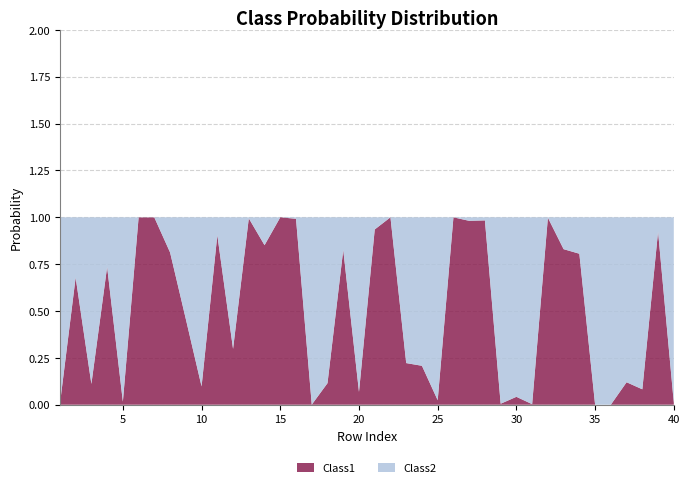

Reading right to left, transcribe all the data shown in this chart.

Class1: 40=0.0	39=0.9	38=0.1	37=0.1	36=0.0	35=0.0	34=0.8	33=0.8	32=1.0	31=0.0	30=0.0	29=0.0	28=1.0	27=1.0	26=1.0	25=0.0	24=0.2	23=0.2	22=1.0	21=0.9	20=0.1	19=0.8	18=0.1	17=0.0	16=1.0	15=1.0	14=0.9	13=1.0	12=0.3	11=0.9	10=0.1	9=0.5	8=0.8	7=1.0	6=1.0	5=0.0	4=0.7	3=0.1	2=0.7	1=0.0
Class2: 40=1.0	39=0.1	38=0.9	37=0.9	36=1.0	35=1.0	34=0.2	33=0.2	32=0.0	31=1.0	30=1.0	29=1.0	28=0.0	27=0.0	26=0.0	25=1.0	24=0.8	23=0.8	22=0.0	21=0.1	20=0.9	19=0.2	18=0.9	17=1.0	16=0.0	15=0.0	14=0.1	13=0.0	12=0.7	11=0.1	10=0.9	9=0.5	8=0.2	7=0.0	6=0.0	5=1.0	4=0.3	3=0.9	2=0.3	1=1.0